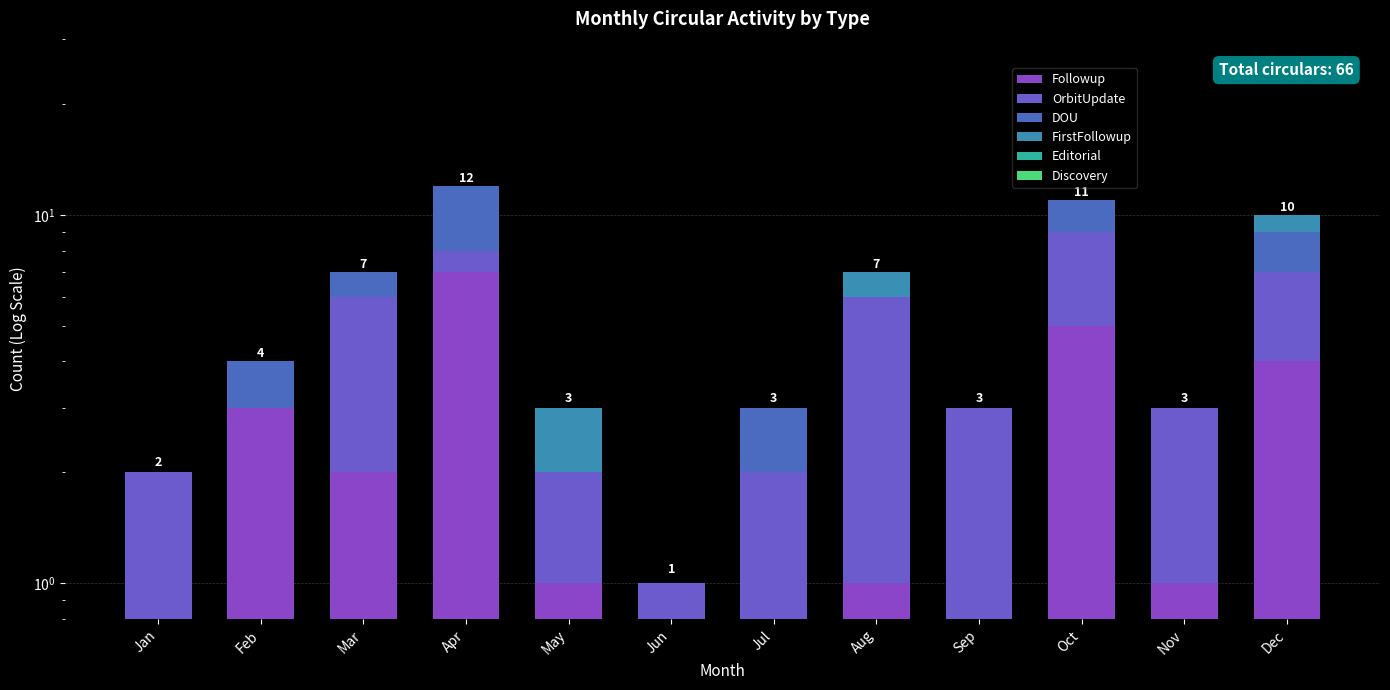

At which label does DOU reach its peak?

Apr